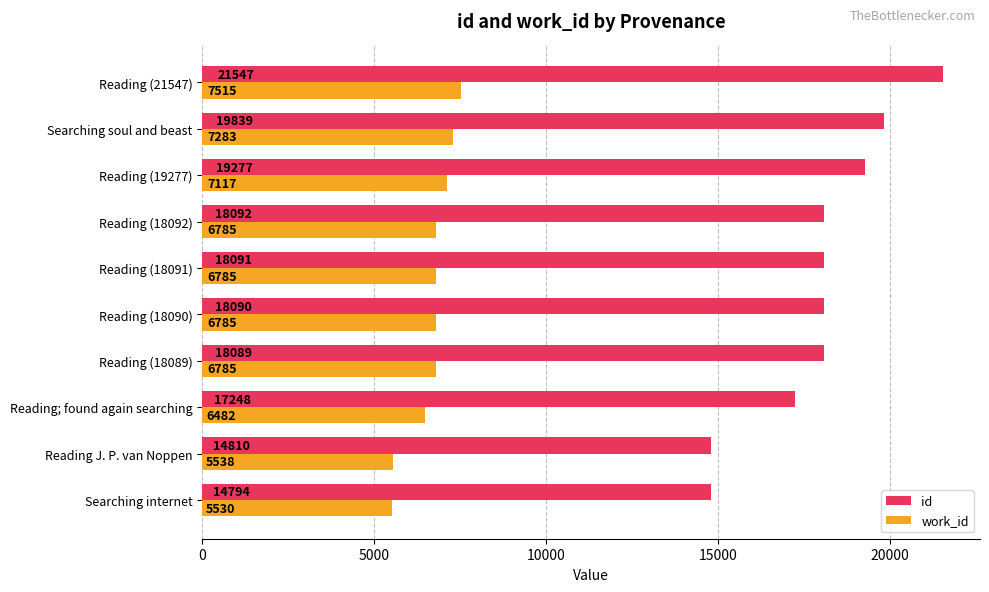

Which series has the widest spread of values?

id